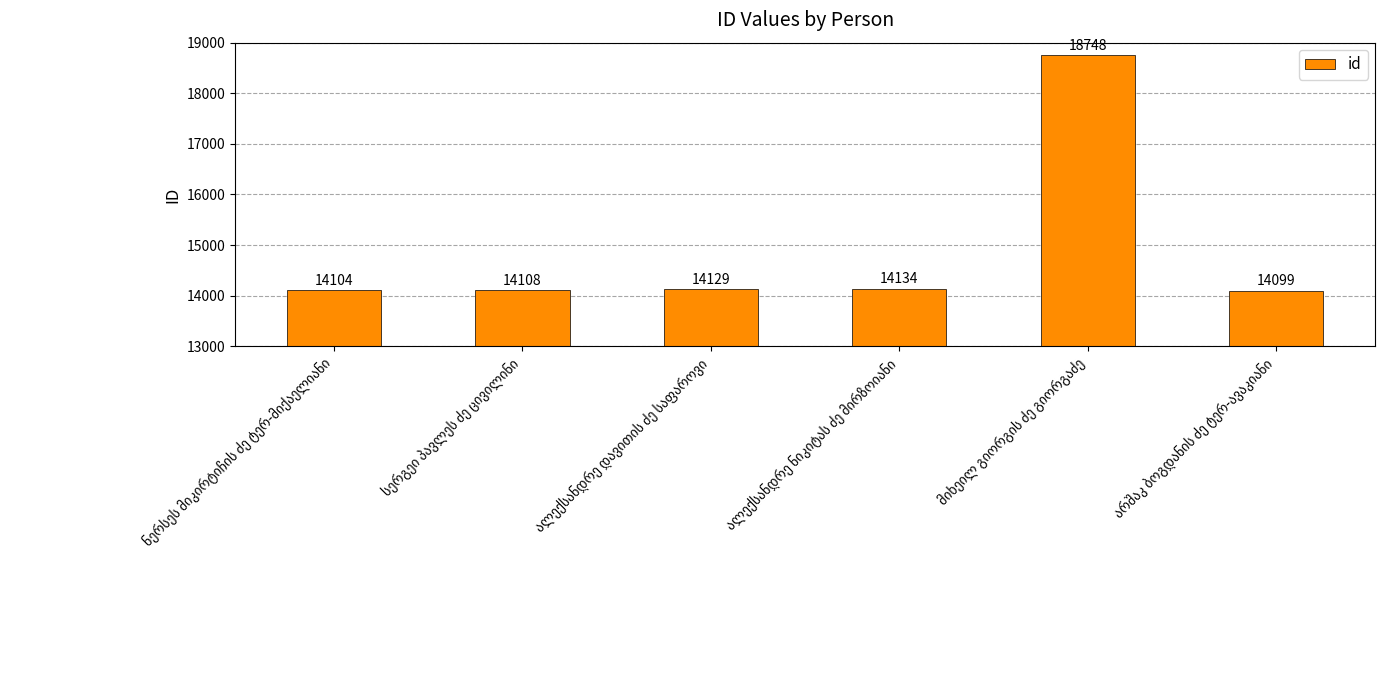

What is the greatest value displayed?

18748